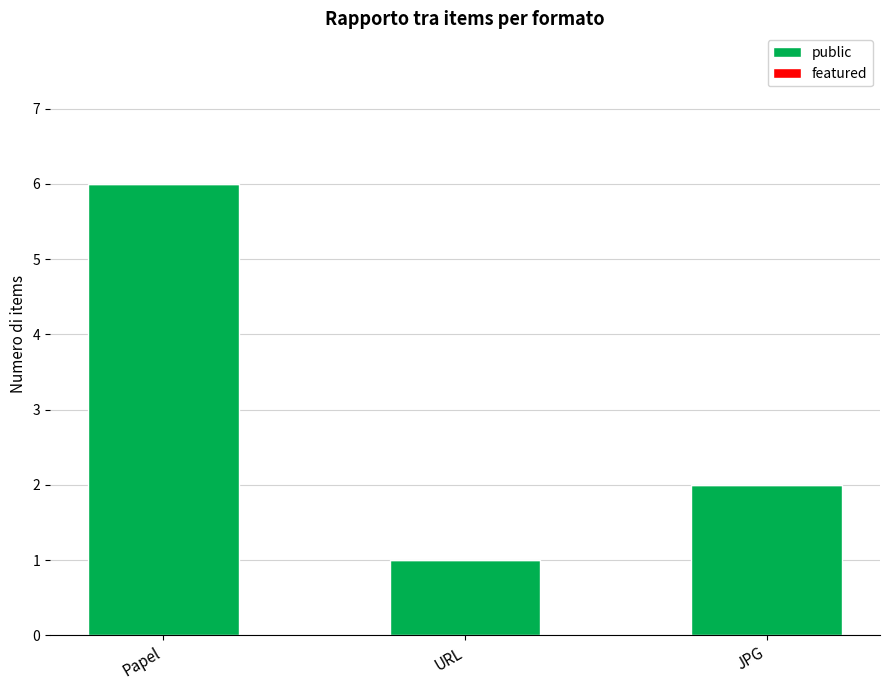

Which has a higher value, Papel or JPG?

Papel